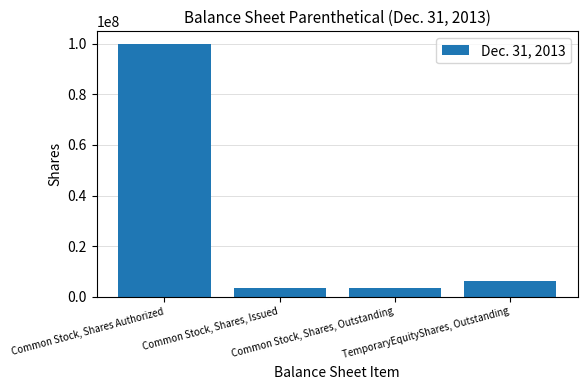

What is the smallest value displayed?

3298212